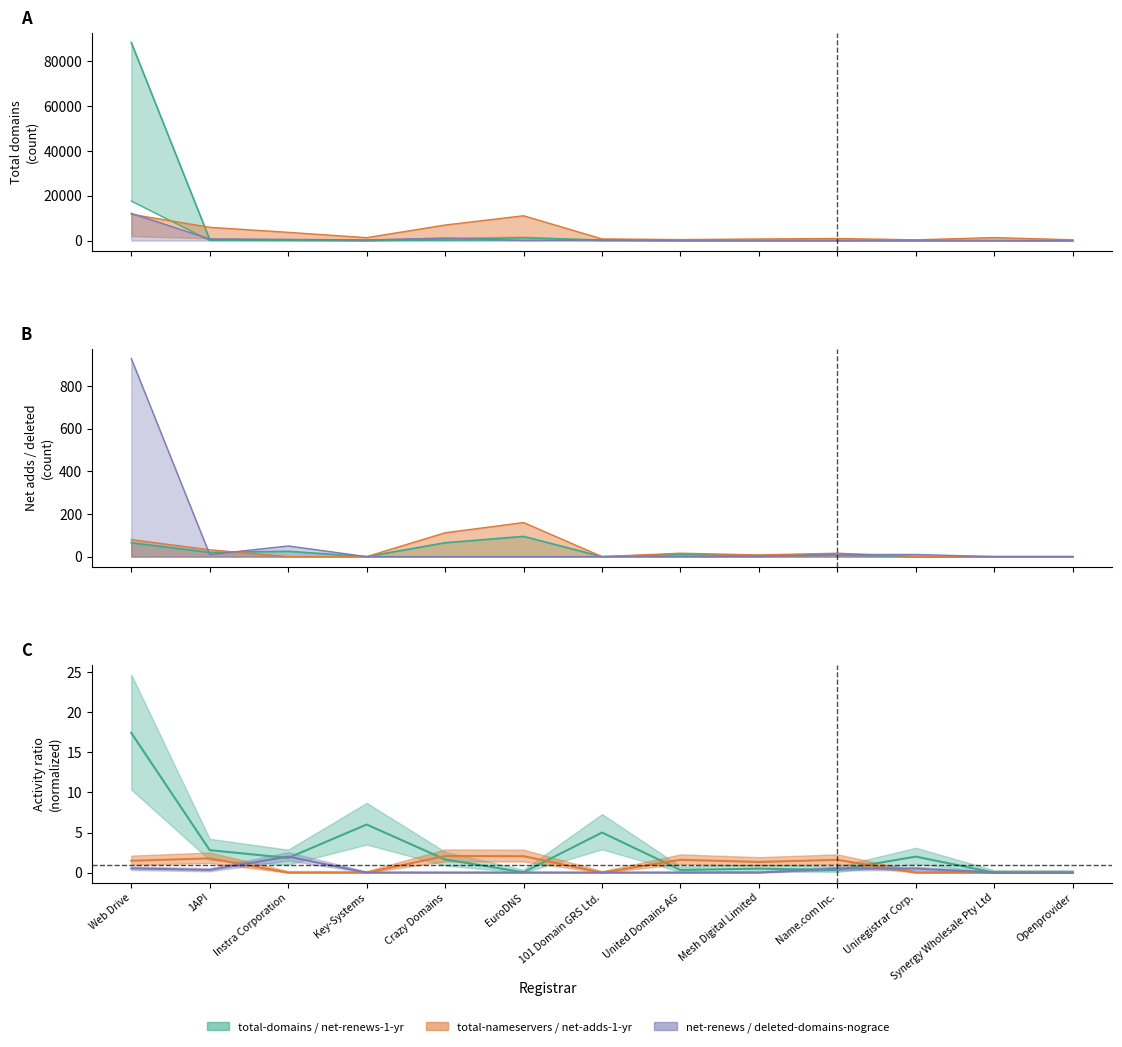

What is the difference between the maximum and second lowest values in the net-renews-1-yr series?

12200